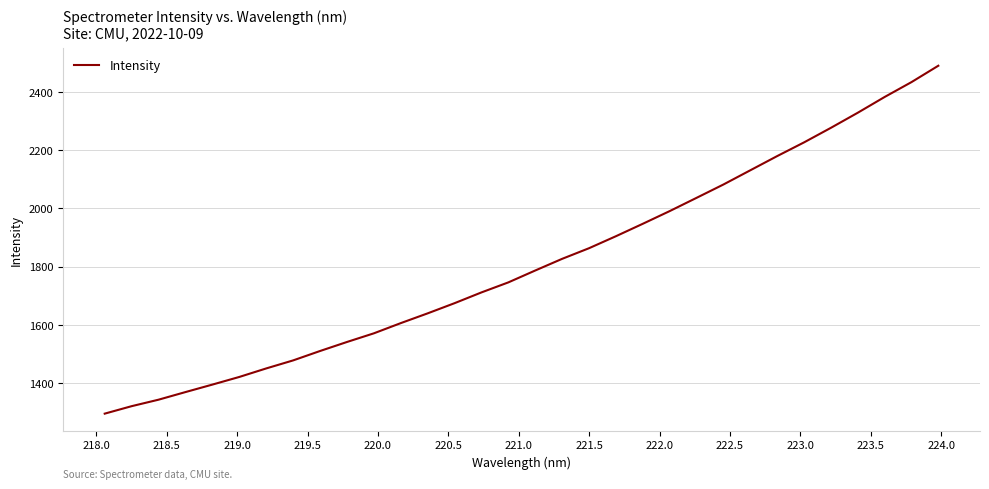

True or false: there are more than 0 points higher than both neighbors.

False